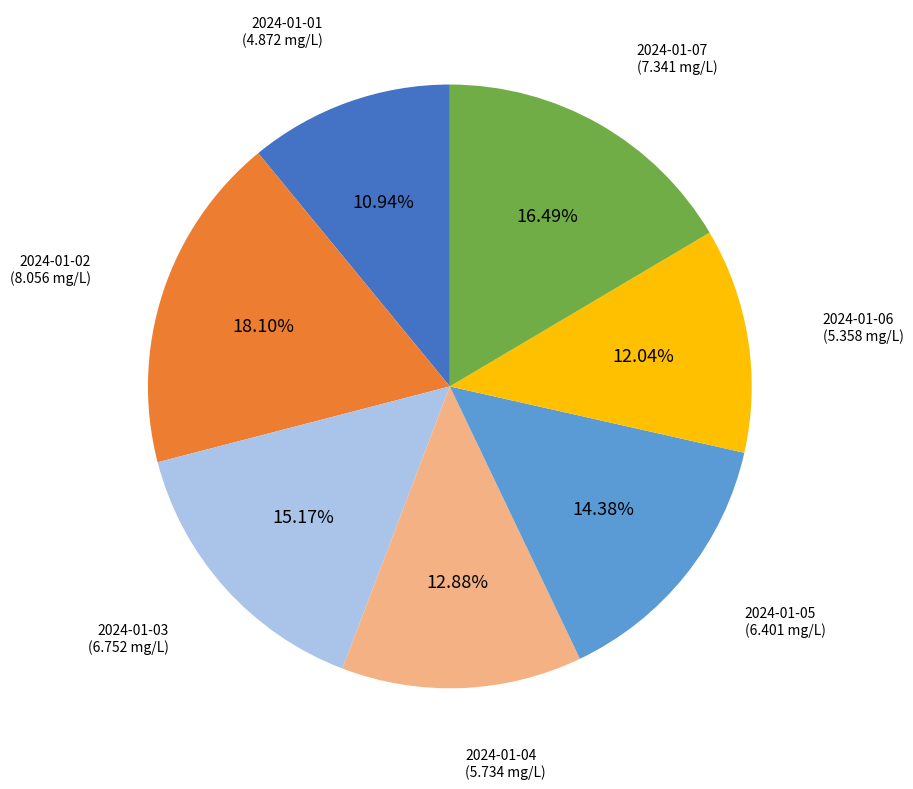

Does any single category account for the majority?

No